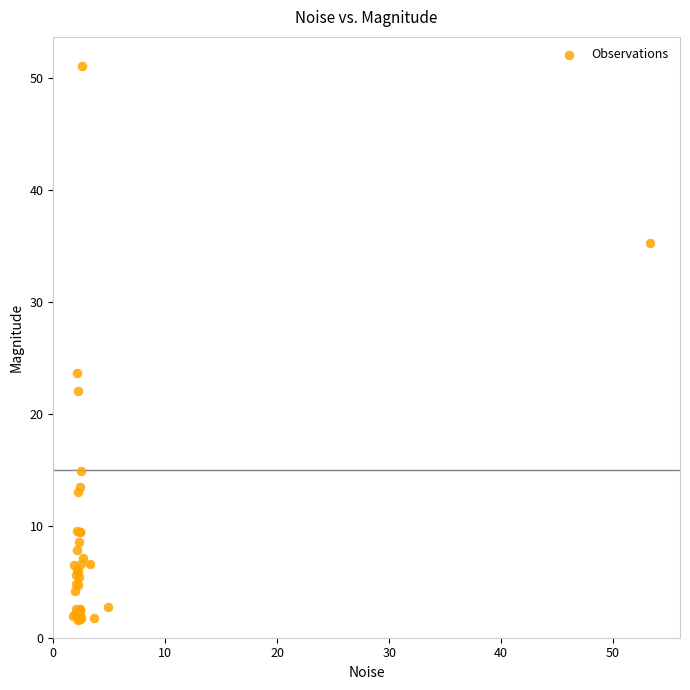

What Y value in the scatter plot is closest to 26?

23.7